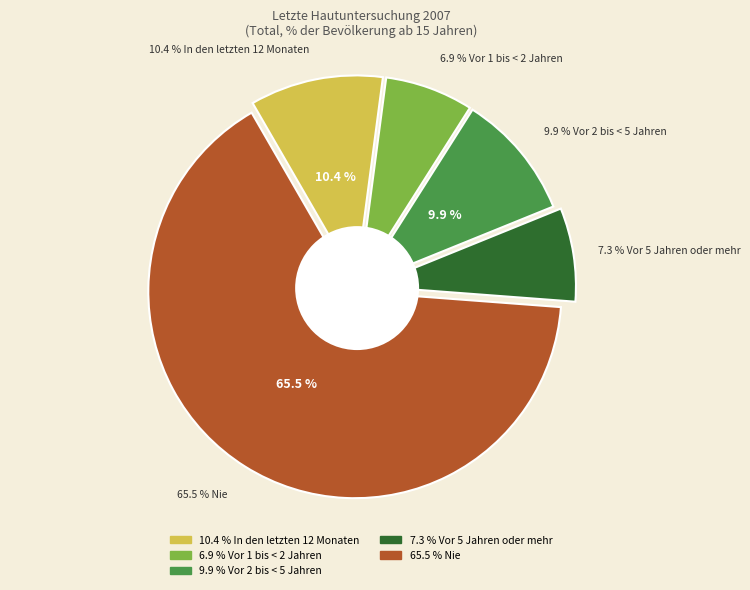

Between Vor 5 Jahren oder mehr and Nie, which is larger?

Nie